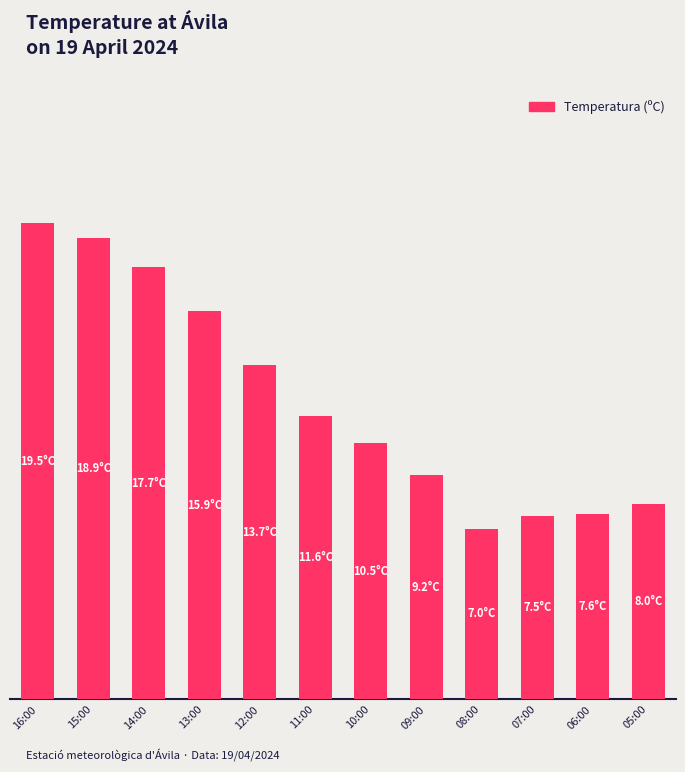

How many bars are there in total?

12